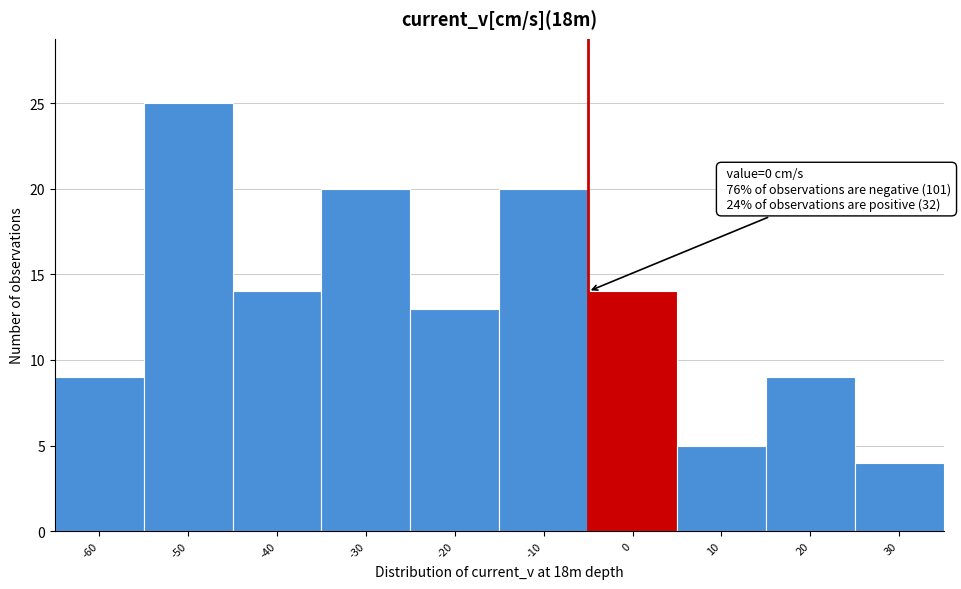

Reading left to right, list all the values displayed in this chart.

9	25	14	20	13	20	14	5	9	4